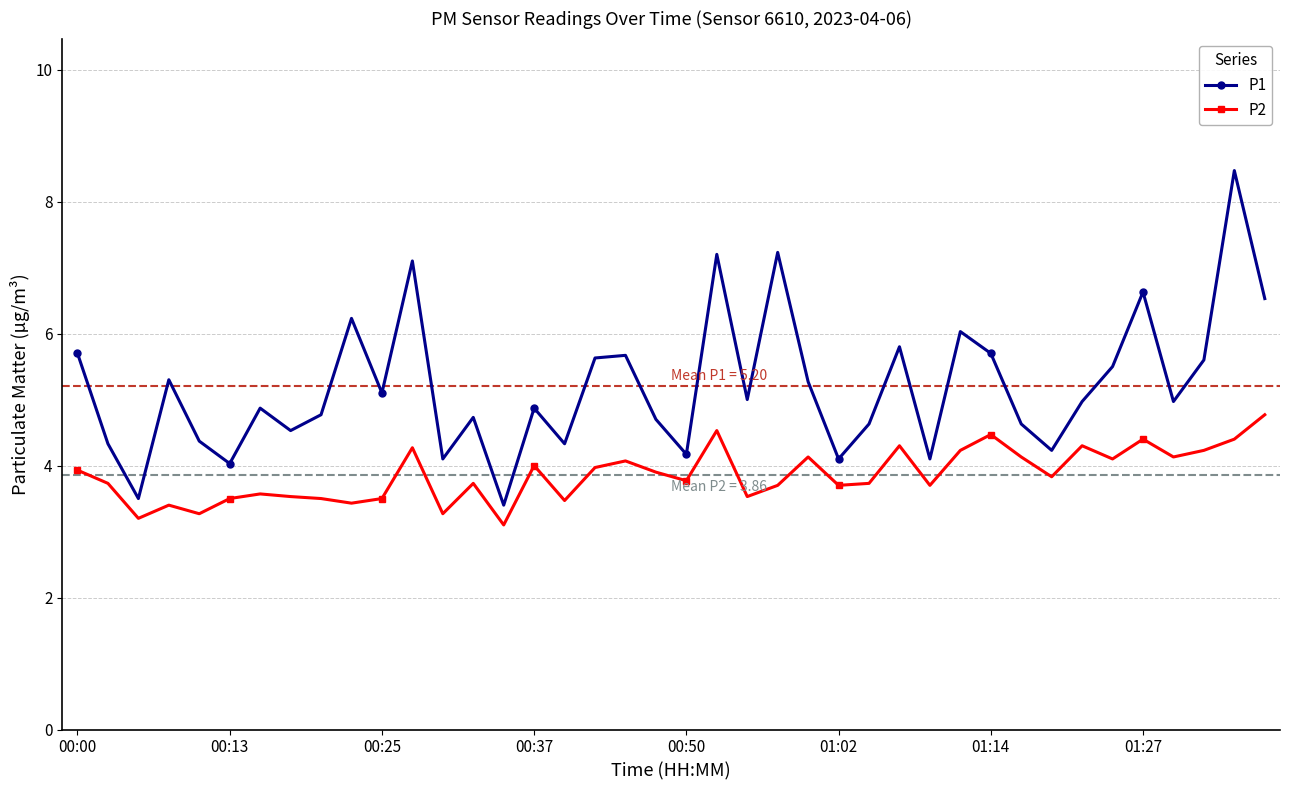

What is the value of the P1 point at the 5th from the left?

4.4